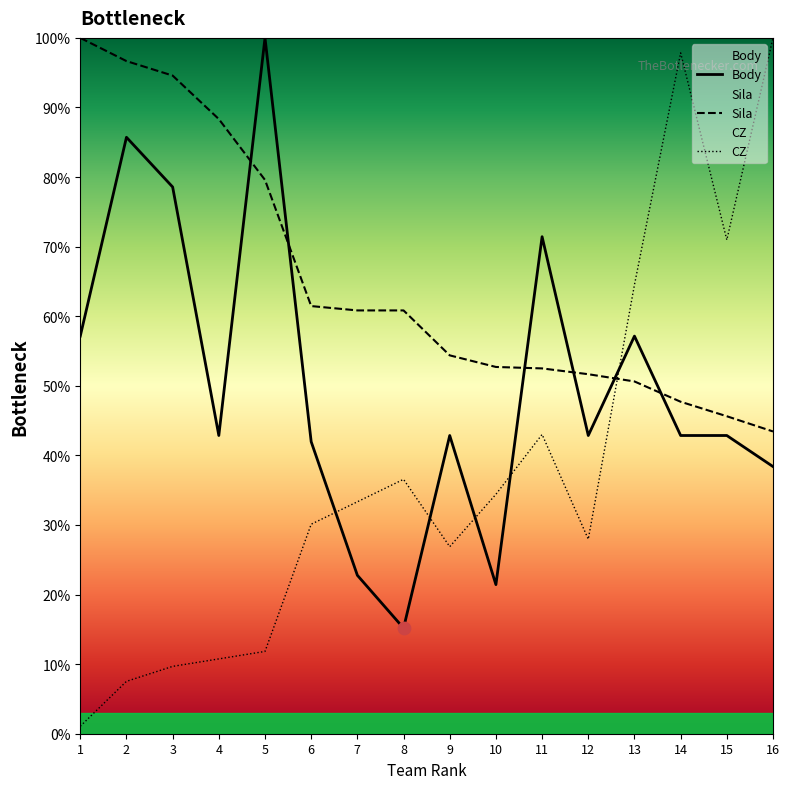

Which series reaches the maximum Y coordinate?

Body